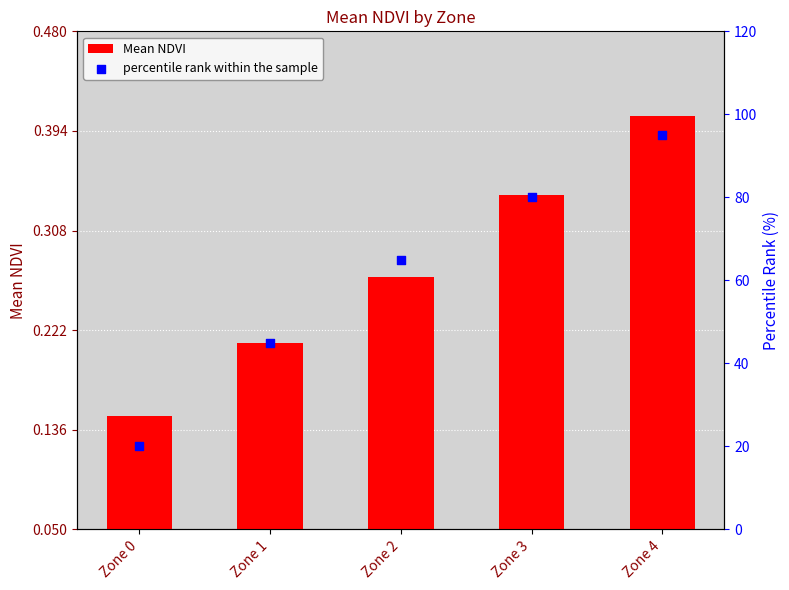

At how many categories does at least one series exceed 35?

4